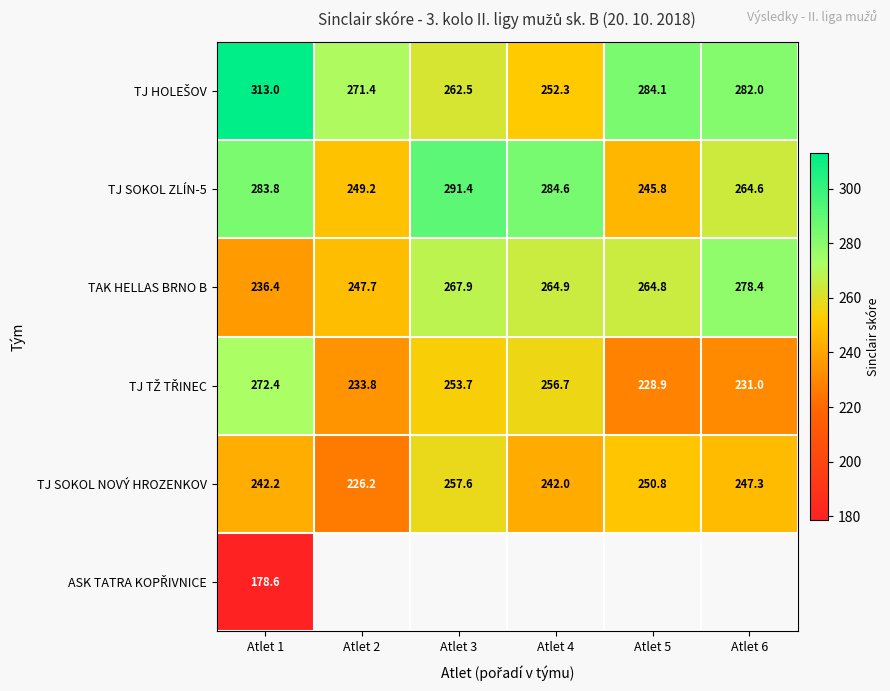

Is the value of TJ SOKOL ZLÍN-5 at Atlet 2 greater than the value of TJ SOKOL NOVÝ HROZENKOV at Atlet 6?

Yes